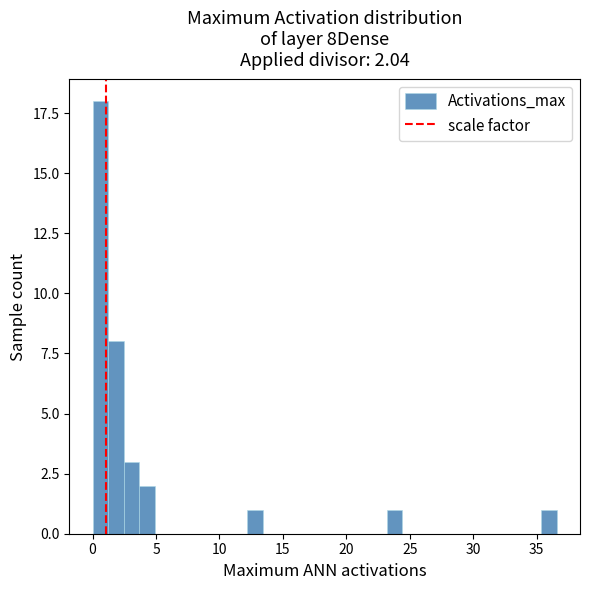

Around what value on the x-axis is the tallest bar? Give the approximate position of its centre, as read against the axis.

0.5